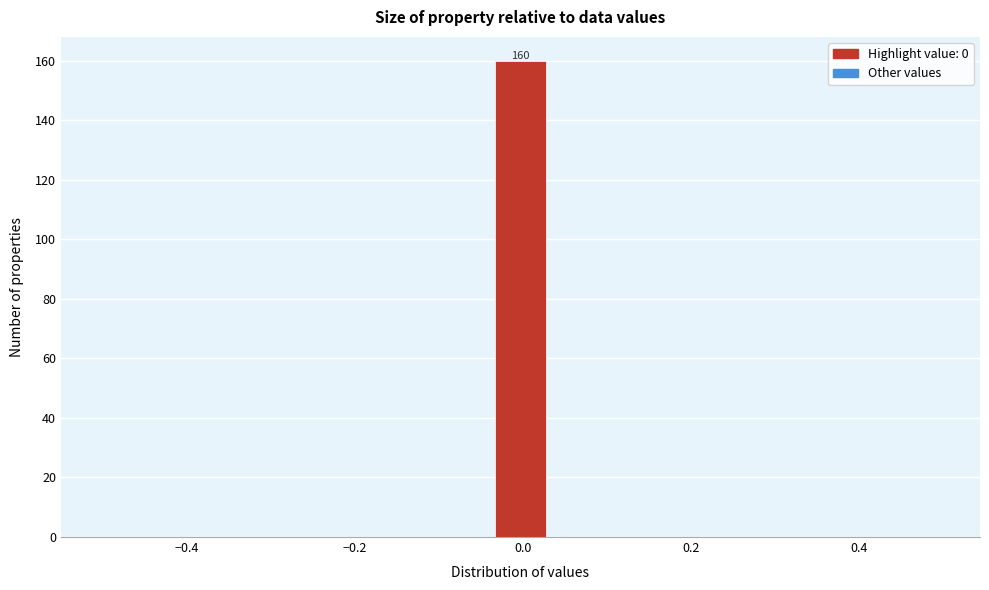

Read against the x-axis, roughly where is the centre of the tallest bar?

0.00